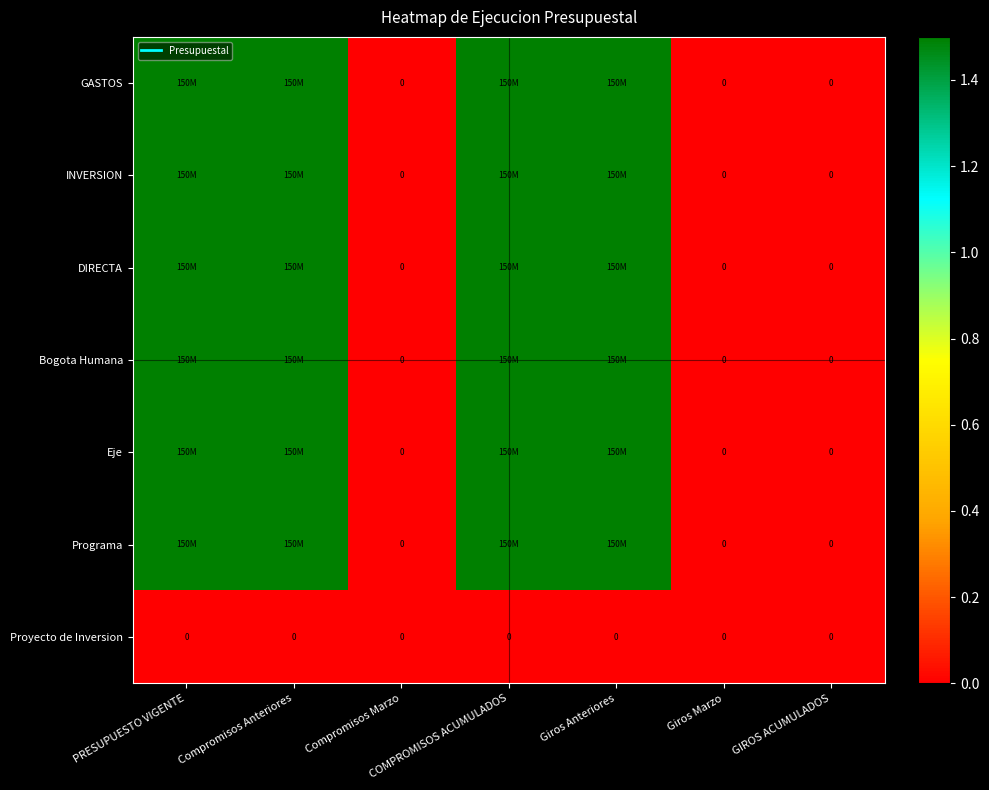

Is the value of INVERSION at Giros Marzo greater than the value of Proyecto de Inversion at Giros Marzo?

No